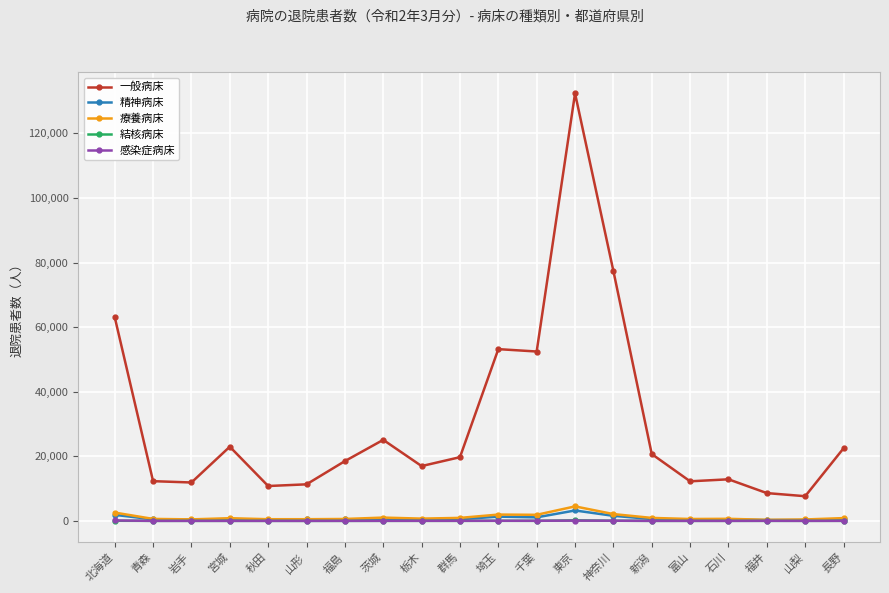

True or false: 一般病床 has more than 1 interior local peaks.

True